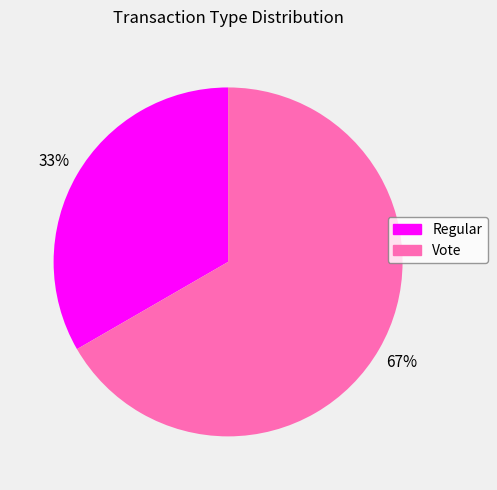

Which slice is the largest?

Vote